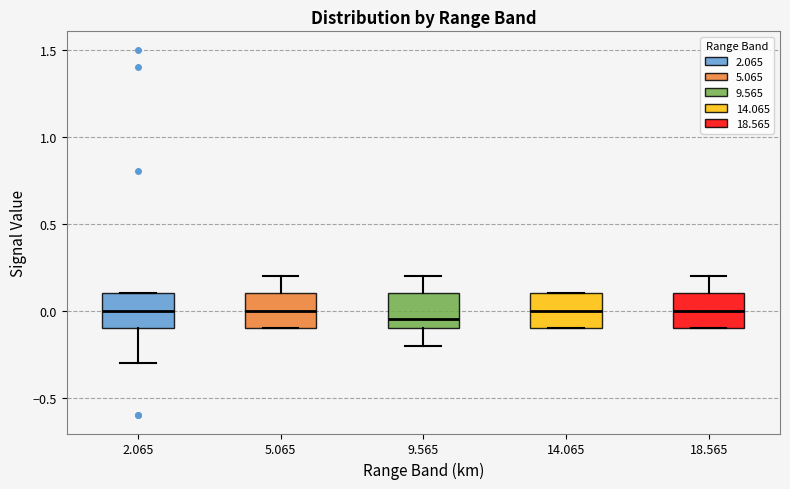

Reading left to right, read every box against the y-axis: the position of its median line, the range the box covers, and the ends of its whiskers. The values are not printed on the chart, so give them approximately, as read against the axis.

2.065: median 0.00, box -0.10 to 0.10, whiskers -0.30 to 0.10
5.065: median 0.00, box -0.10 to 0.10, whiskers -0.10 to 0.20
9.565: median -0.05, box -0.10 to 0.10, whiskers -0.20 to 0.20
14.065: median 0.00, box -0.10 to 0.10, whiskers -0.10 to 0.10
18.565: median 0.00, box -0.10 to 0.10, whiskers -0.10 to 0.20